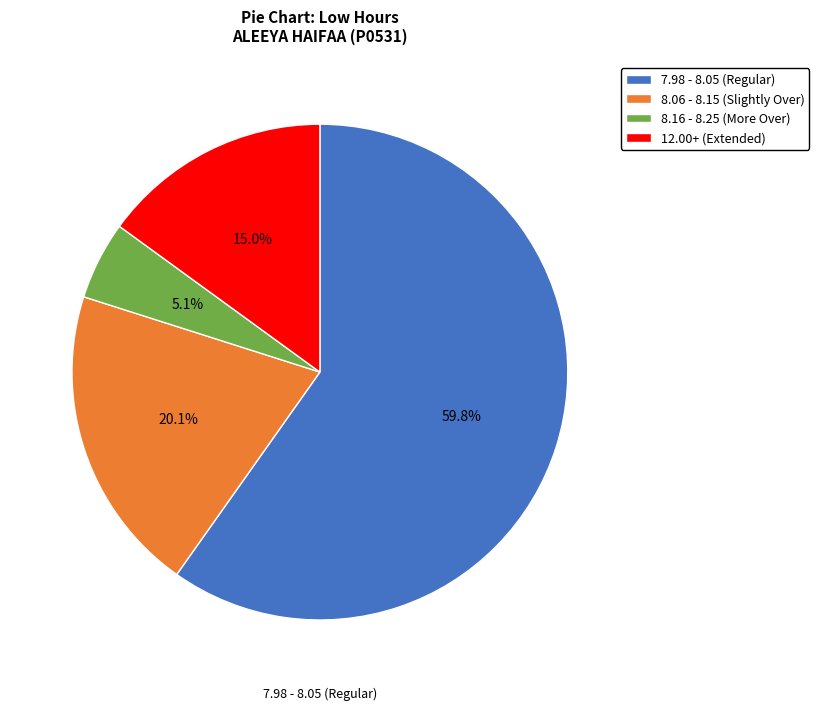

How many segments does this pie chart have?

4